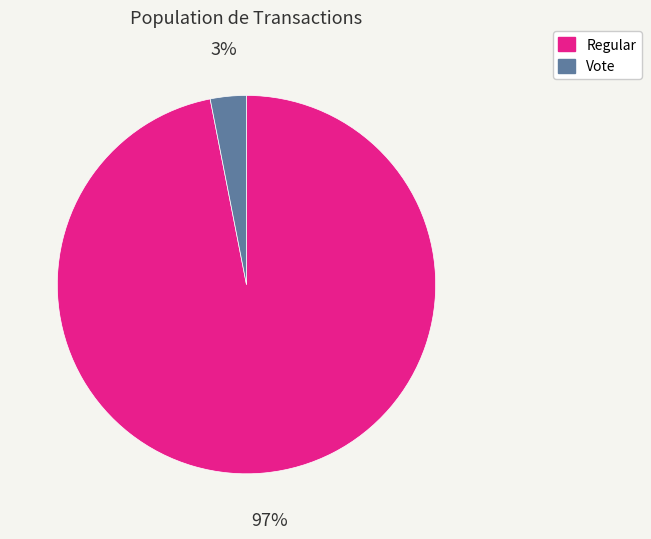

To the nearest percent, what is the combined percentage of Vote and Regular?

100%